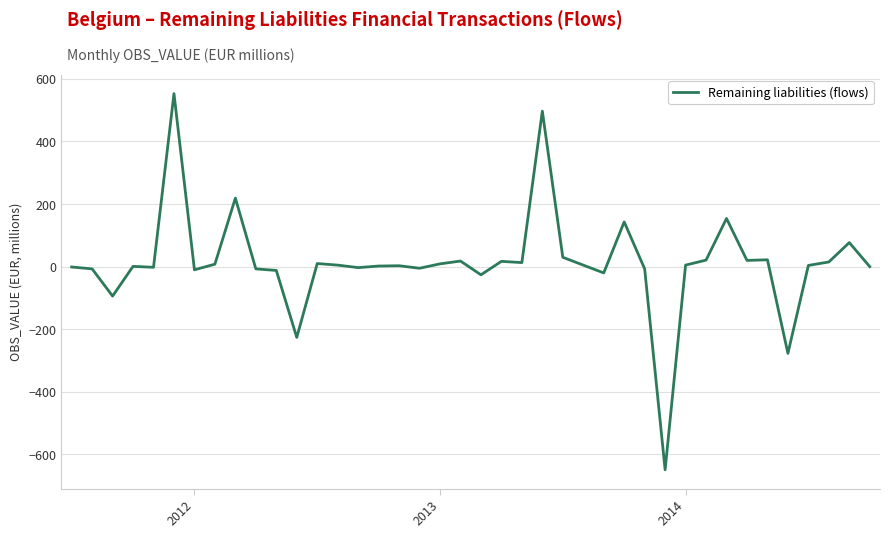

What is the difference between the maximum and minimum values?

1202